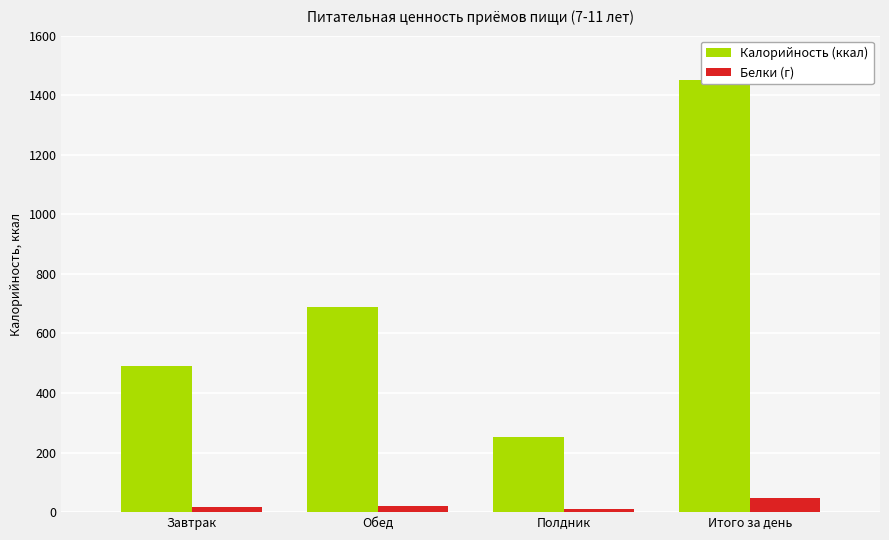

What is the label of the 4th bar from the left?

Итого за день